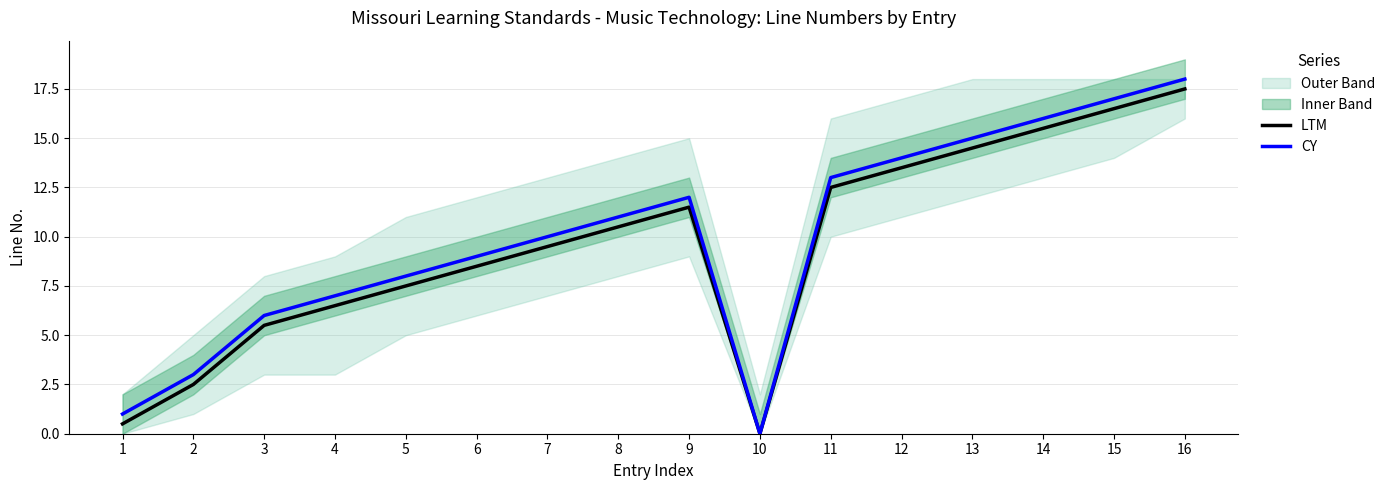

Where is the first local minimum for CY?

10